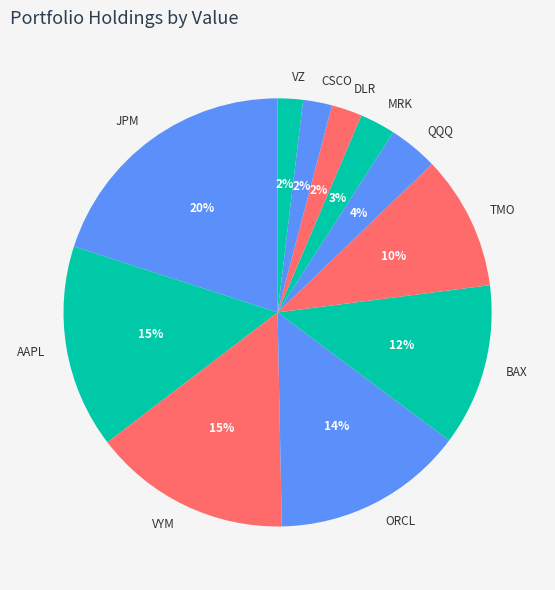

Does any single category account for the majority?

No